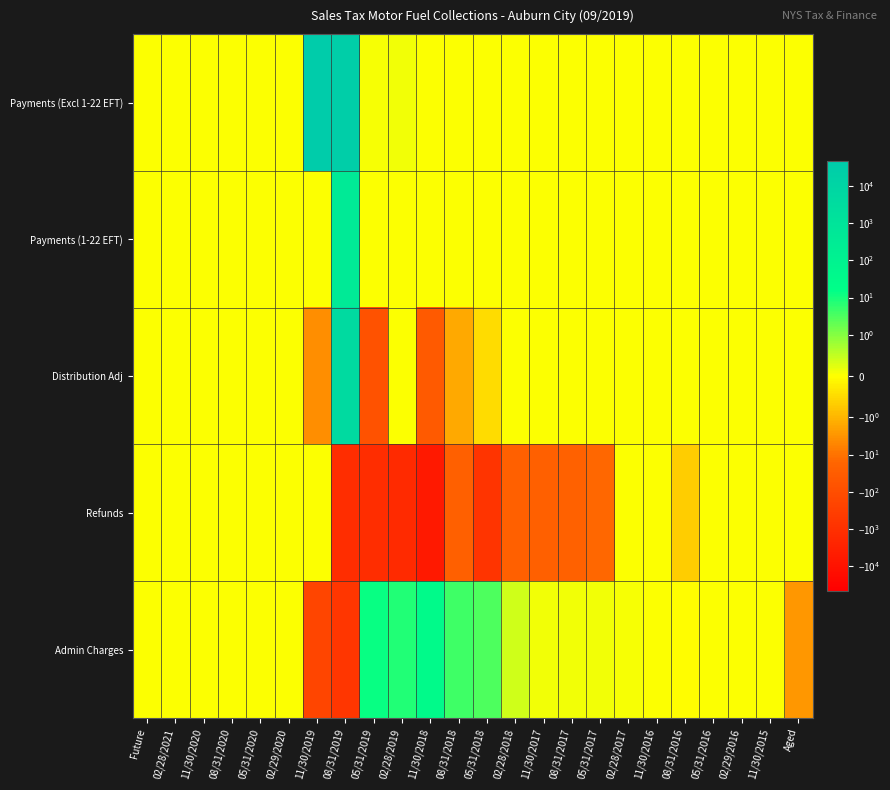

At which category is the sum across all series the highest?

11/30/2019